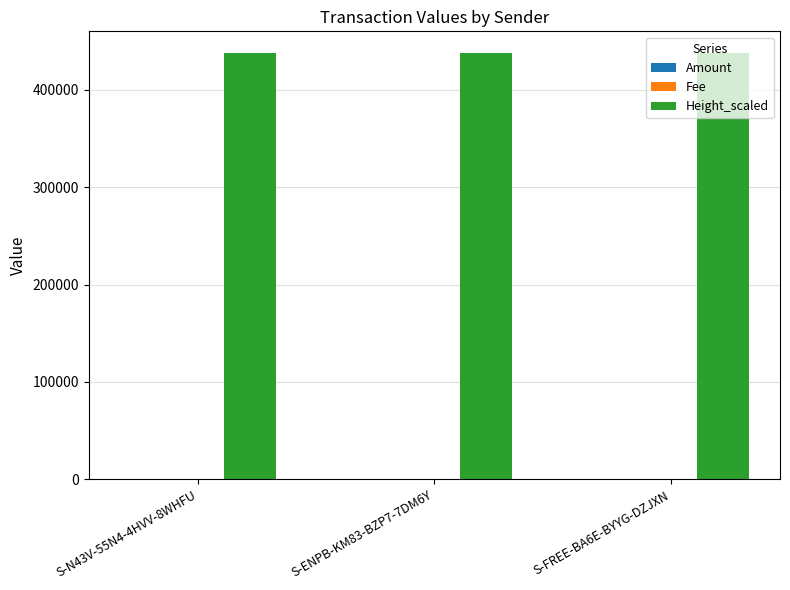

Is it true that Amount equals 1 at S-FREE-BA6E-BYYG-DZJXN?

False